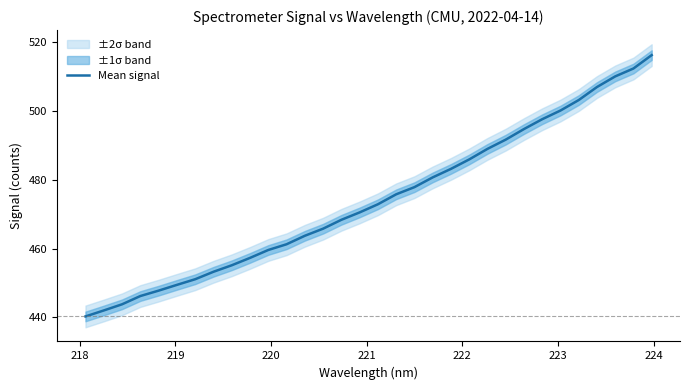

True or false: there are more than 1 points higher than both neighbors.

False